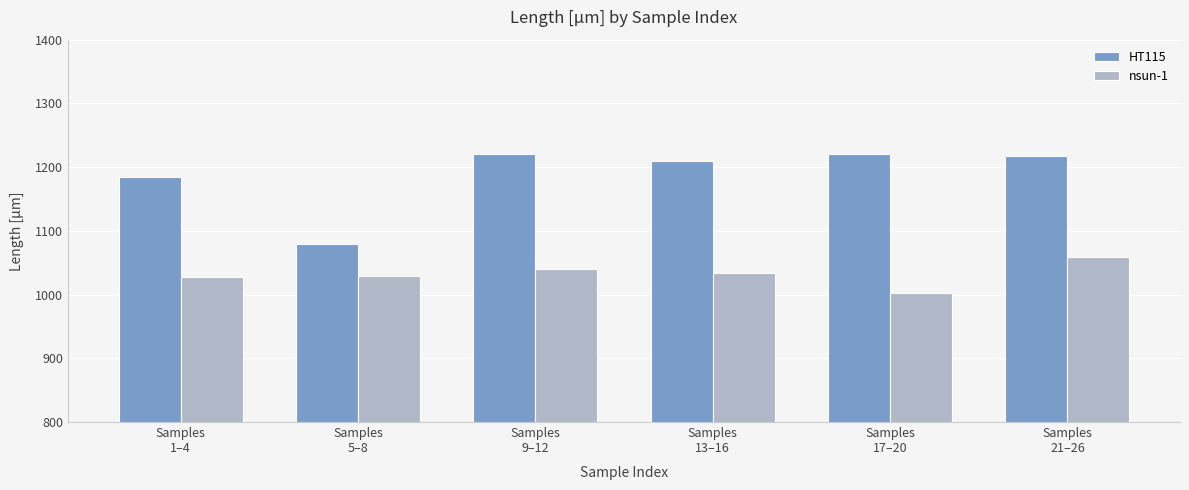

Rank the series by their maximum value, from lowest to highest.

nsun-1, HT115